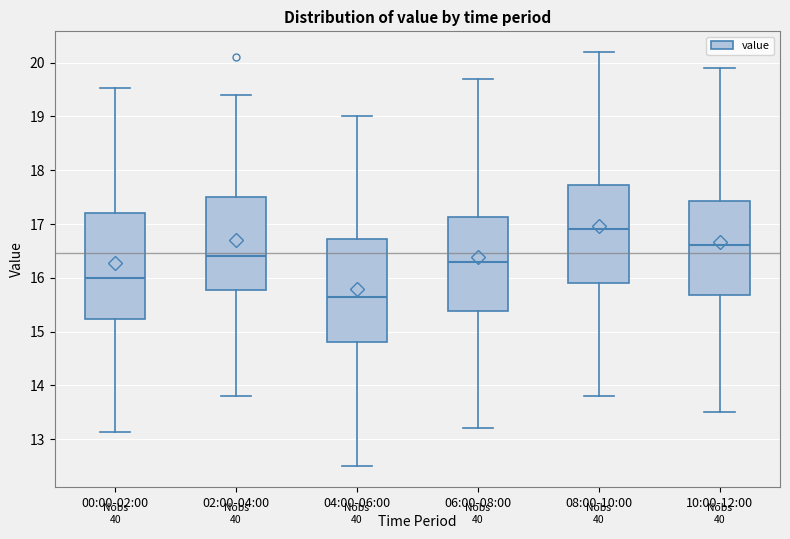

Reading left to right, transcribe this box plot: for each box, give where its median line is, the range the box spans, and where its two whiskers end, as read against the y-axis. The values are not printed on the chart, so give them approximately, as read against the axis.

00:00-02:00: median 16.0, box 15.2 to 17.2, whiskers 13.1 to 19.5
02:00-04:00: median 16.4, box 15.8 to 17.5, whiskers 13.8 to 19.4
04:00-06:00: median 15.7, box 14.8 to 16.7, whiskers 12.5 to 19.0
06:00-08:00: median 16.3, box 15.4 to 17.1, whiskers 13.2 to 19.7
08:00-10:00: median 16.9, box 15.9 to 17.7, whiskers 13.8 to 20.2
10:00-12:00: median 16.6, box 15.7 to 17.4, whiskers 13.5 to 19.9